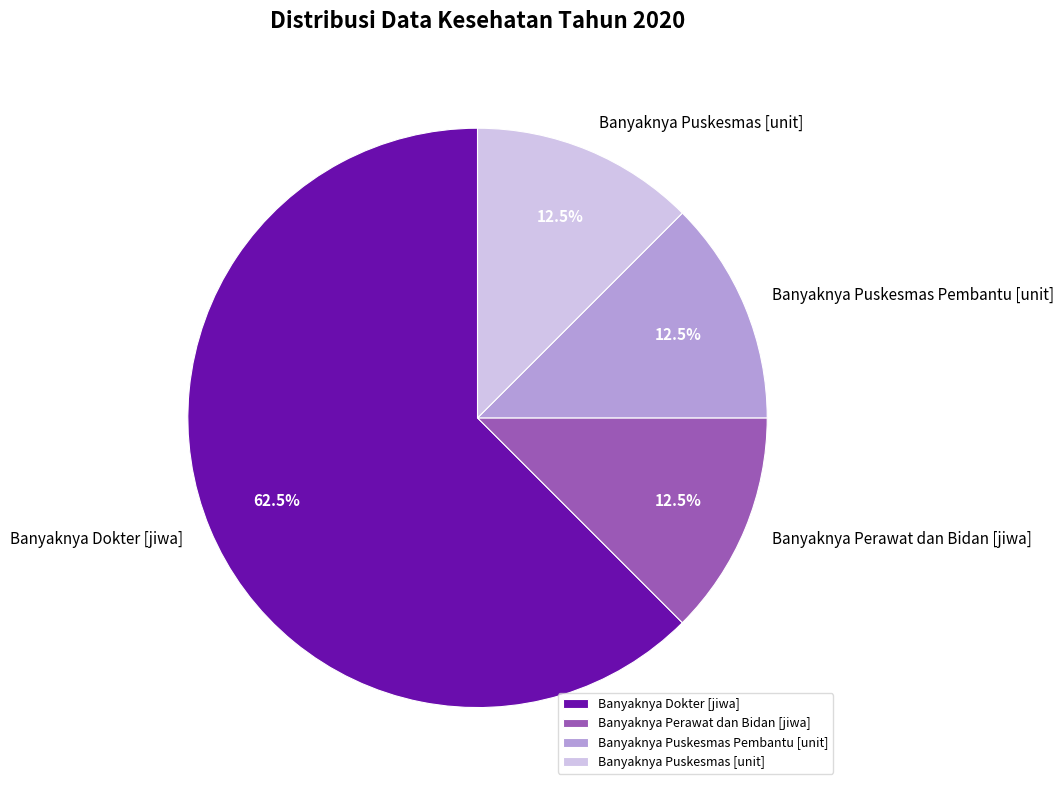

To the nearest percent, what is the difference between the largest and smallest slice percentages?

50%